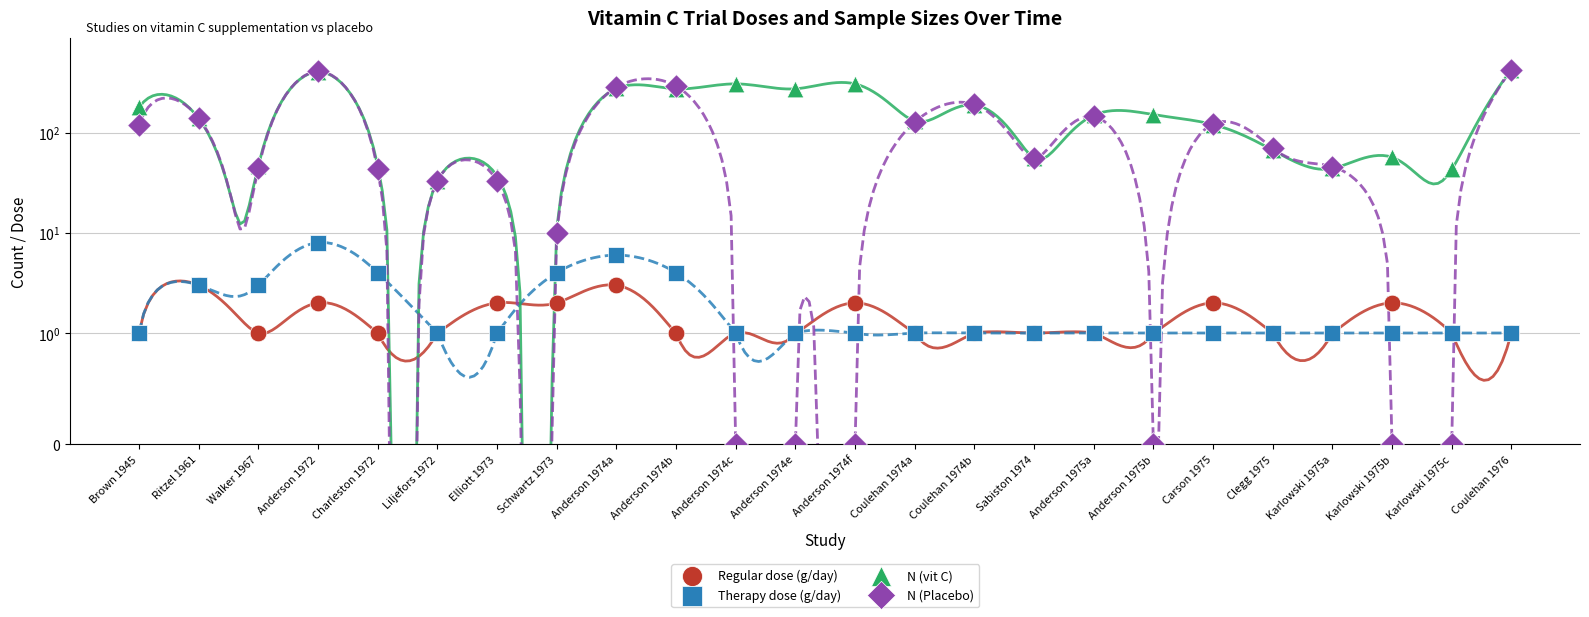

Which series contains the lowest Y value?

N (Placebo)